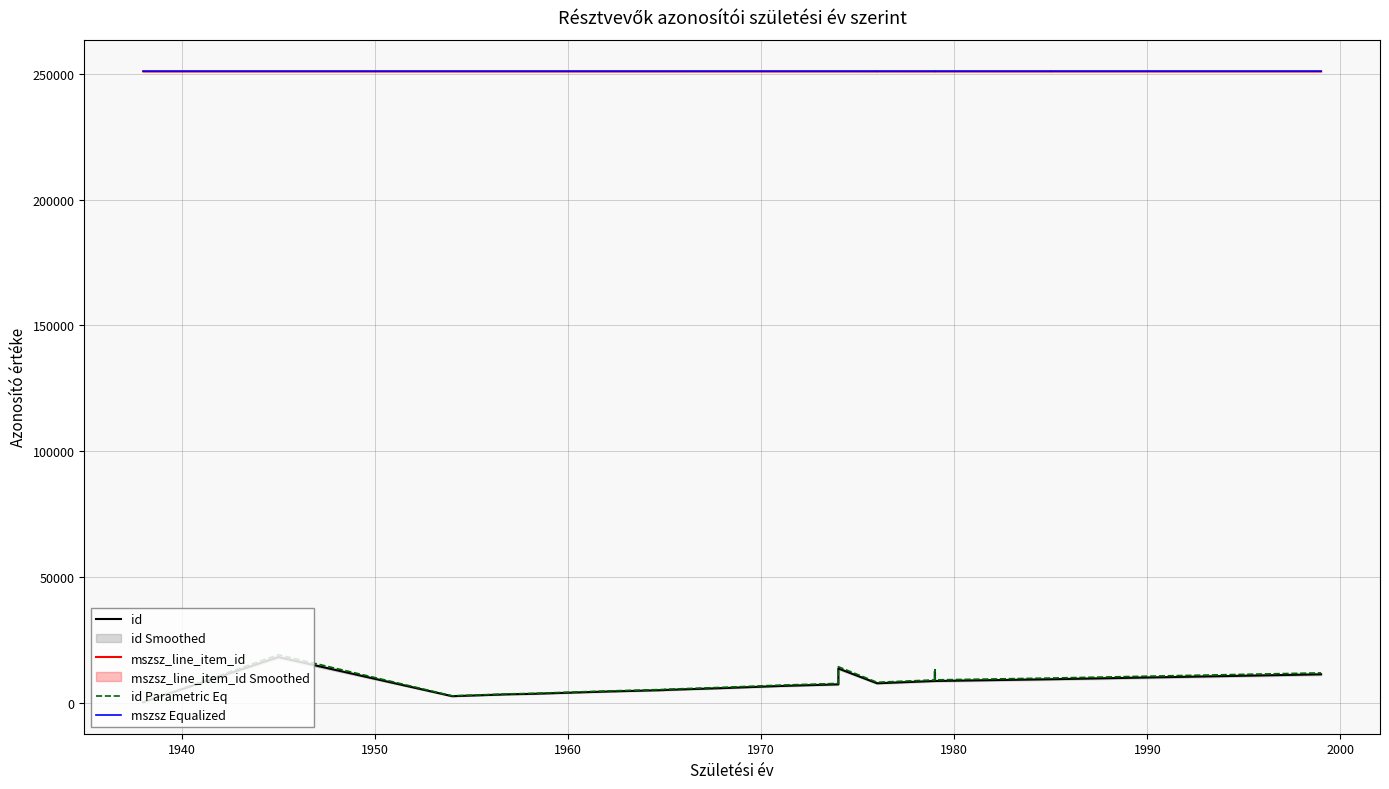

How many data points in id Parametric Eq are above 8255?

10